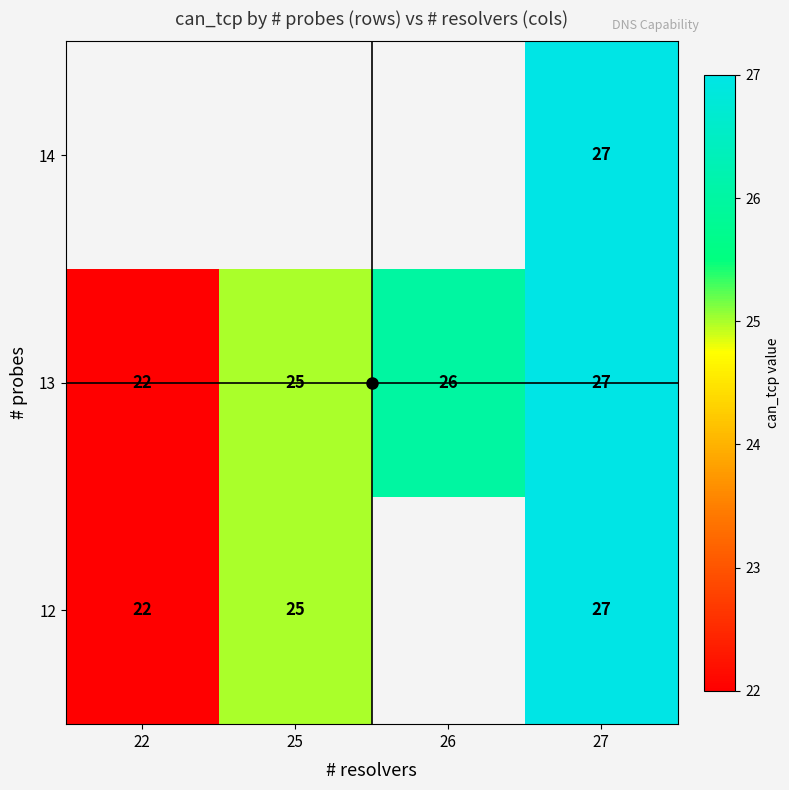

The 13 series shows 10 at 26. True or false?

False